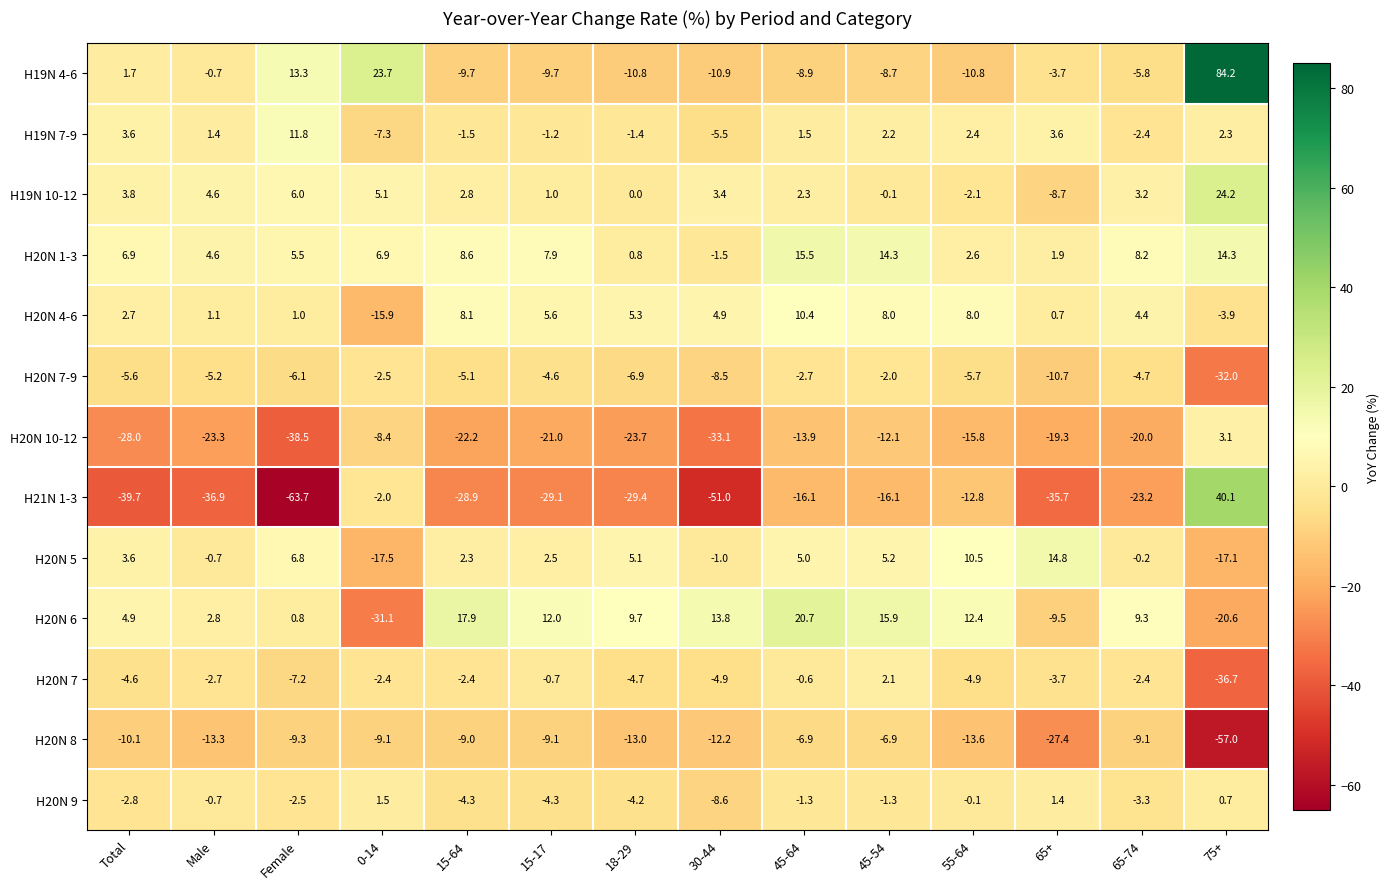

Is the value of H20N 4-6 at Total greater than the value of H19N 4-6 at 18-29?

Yes